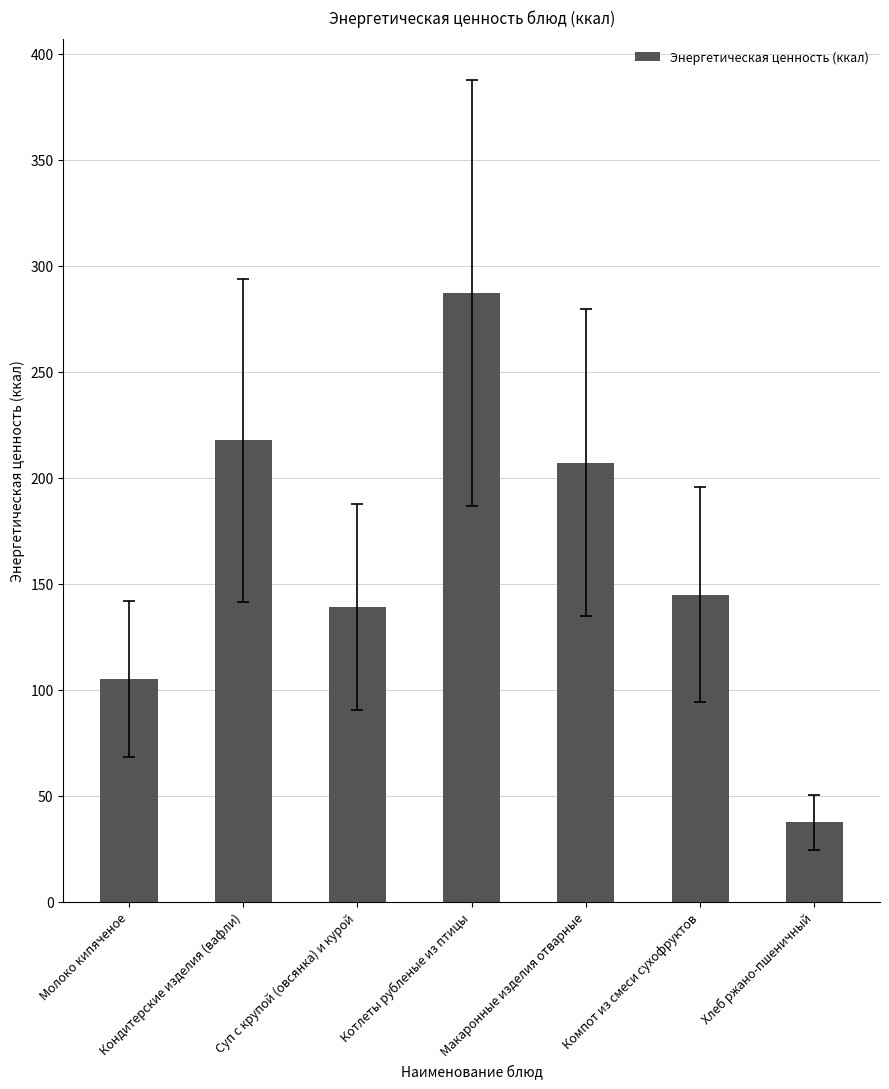

What is the minimum value shown in the chart?

37.3